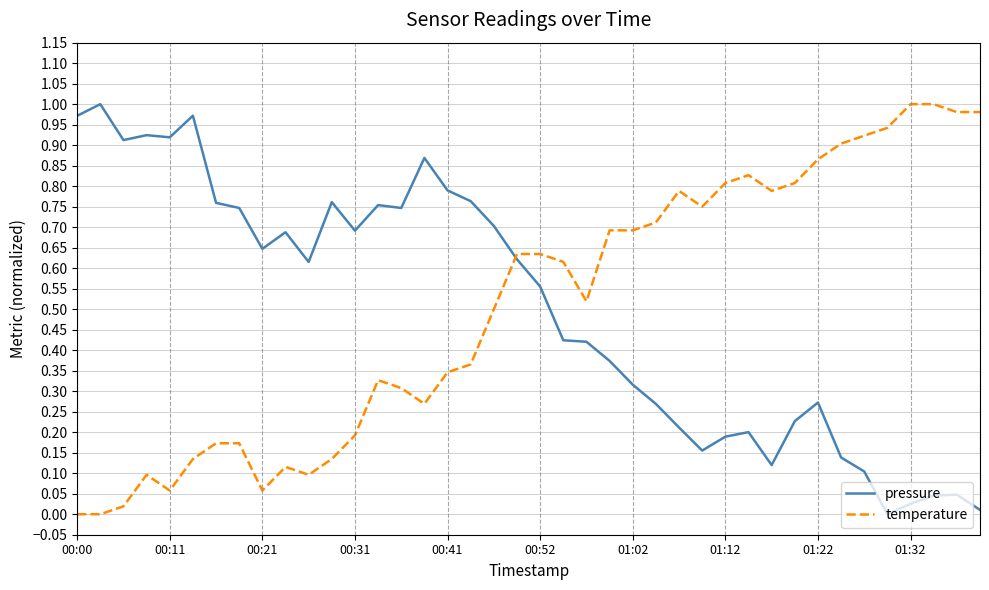

True or false: pressure and temperature intersect in this chart.

True